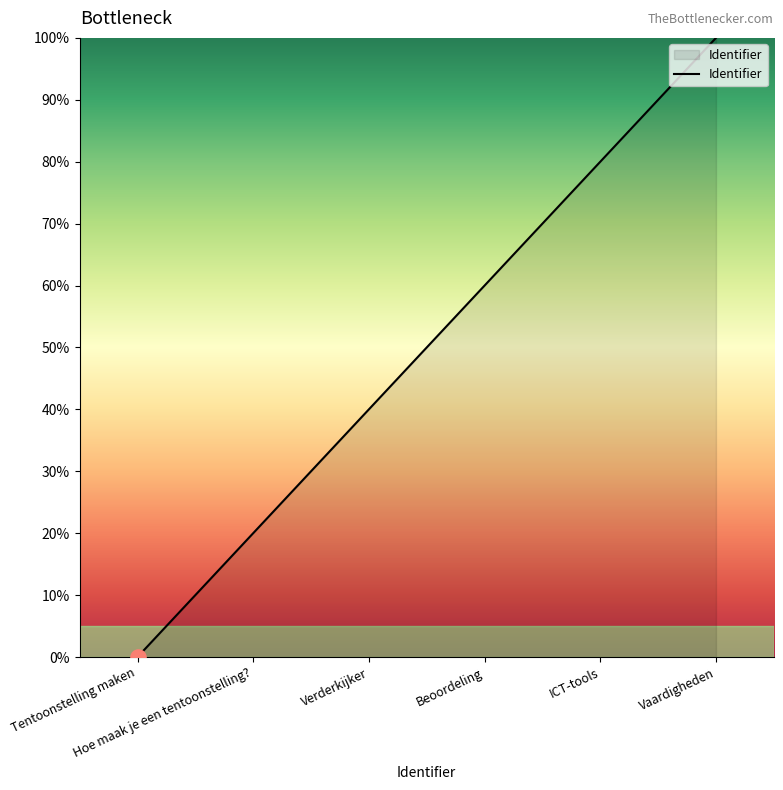

What is the change in value from Hoe maak je een tentoonstelling? to Beoordeling?

+40